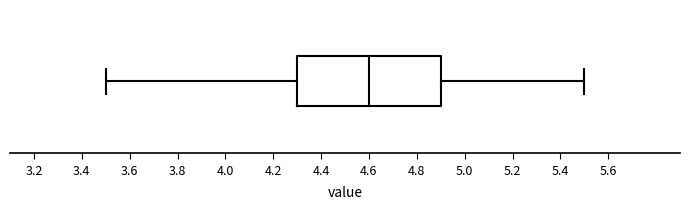

Where is the right edge of the box on the x-axis? The values are not printed on the chart, so give them approximately, as read against the axis.

4.9